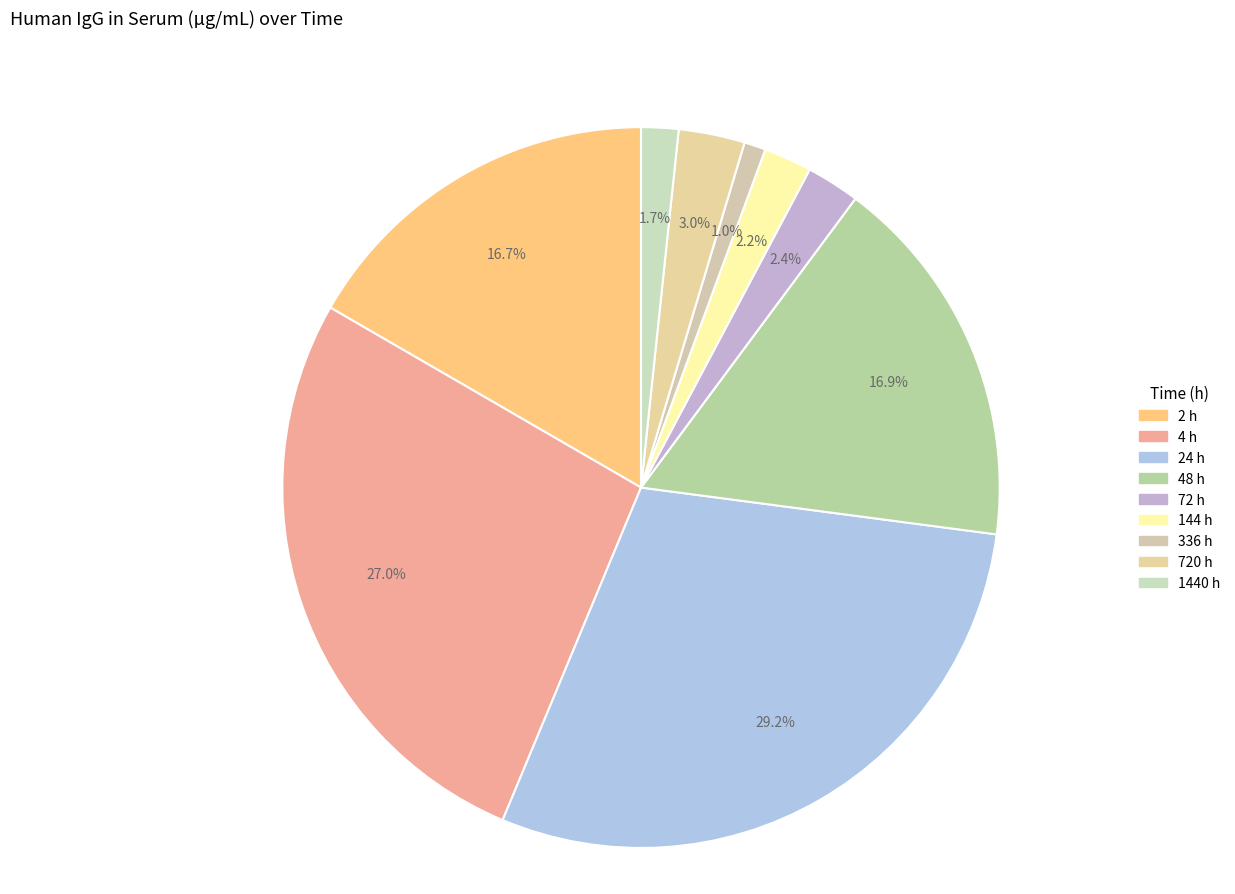

What is the total percentage of 2 h and 144 h?

18.8%